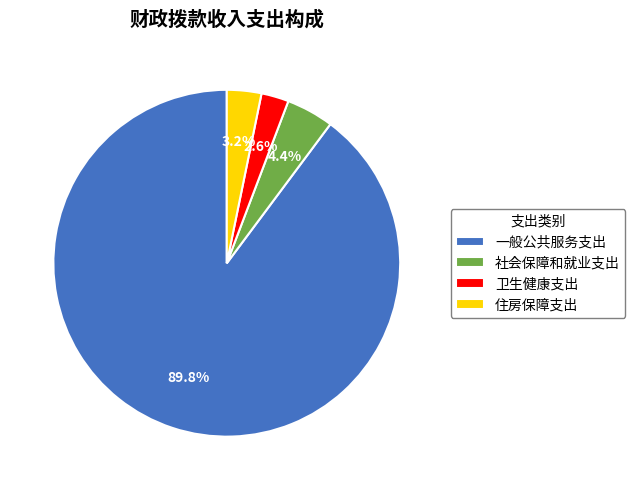

Combined, what portion of the pie is 一般公共服务支出 and 社会保障和就业支出?

94.2%